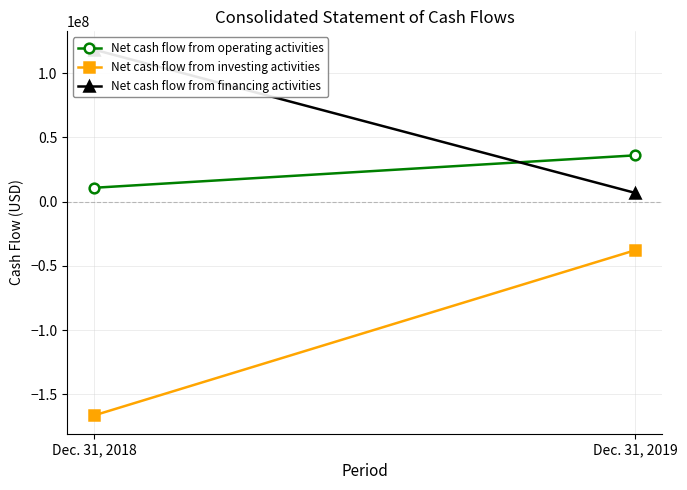

What is the greatest value displayed?

118386288